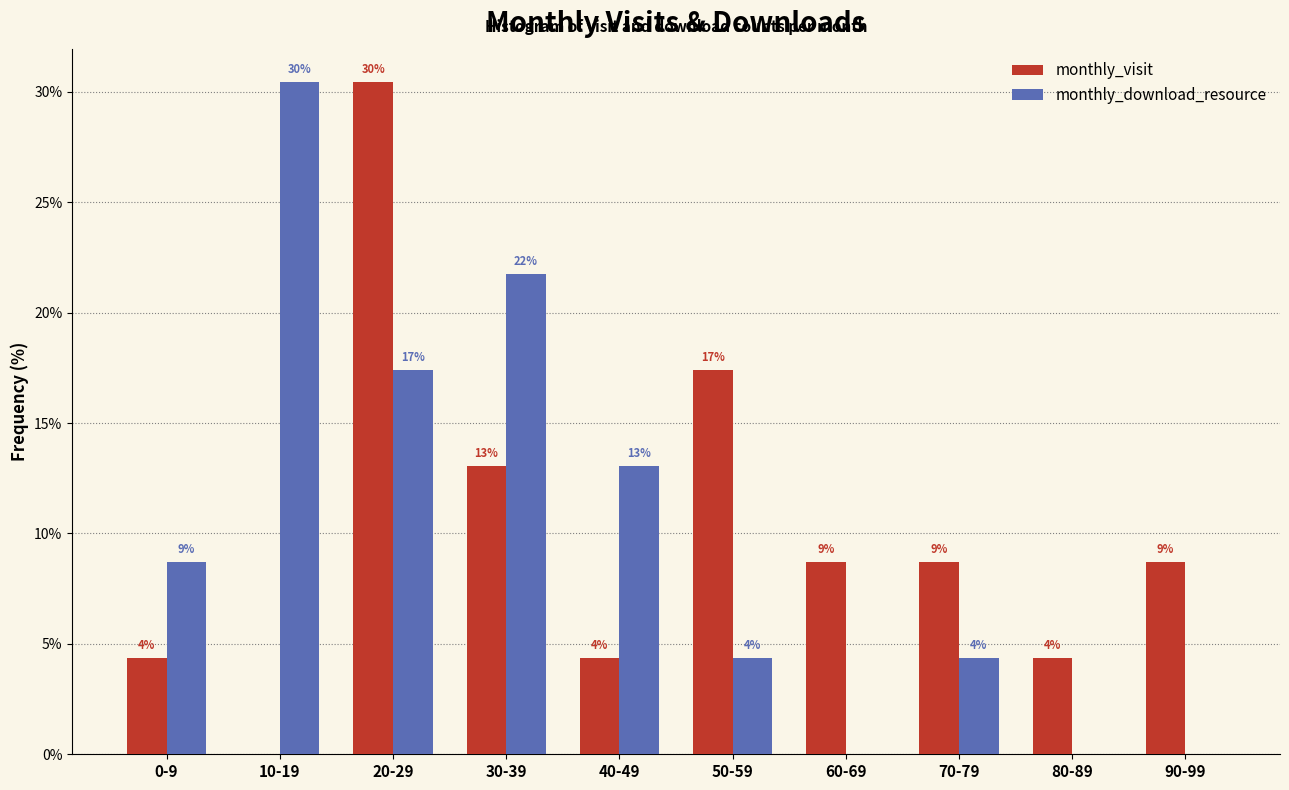

What are all the series names shown in the legend?

monthly_visit, monthly_download_resource